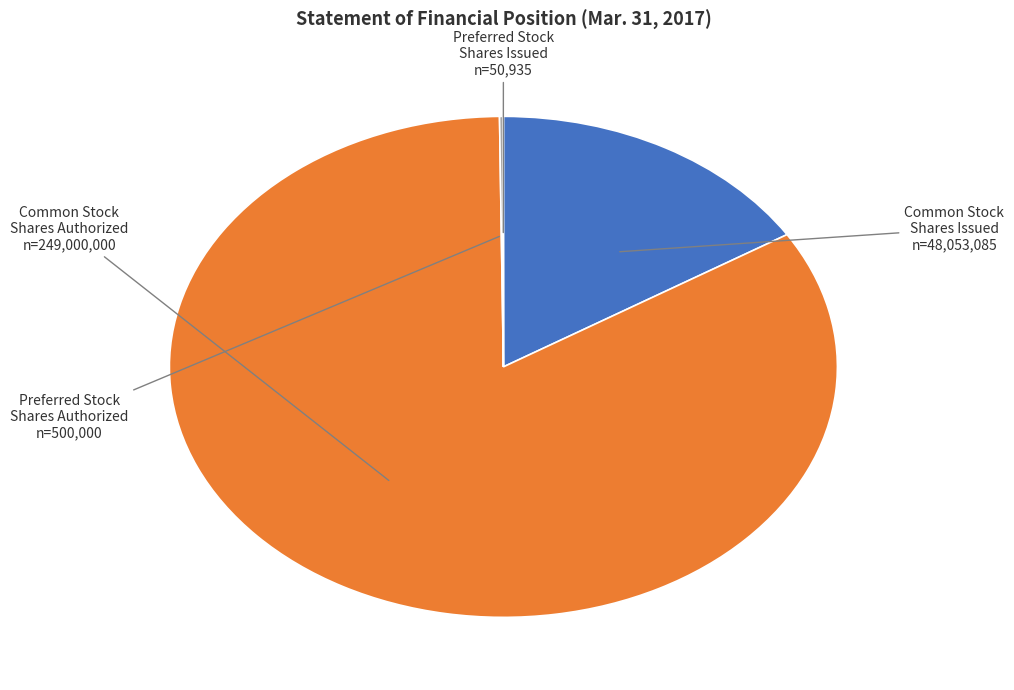

Is there a majority slice in this chart?

Yes